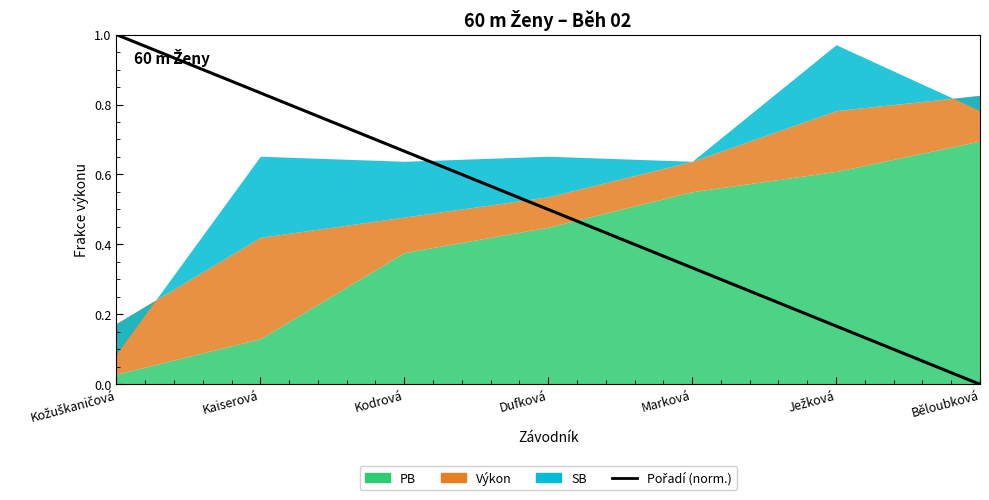

Reading left to right, what are all the values shown in this chart?

1.0	0.8	0.7	0.5	0.3	0.2	0.0